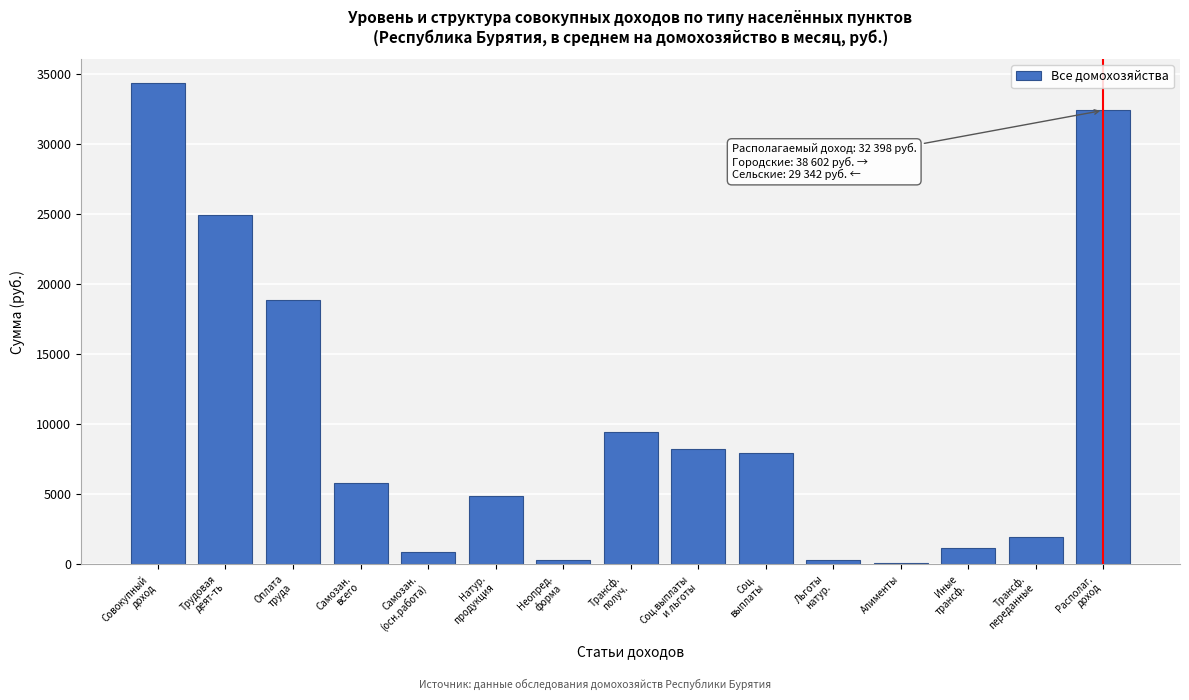

What is the maximum value shown in the chart?

34360.3